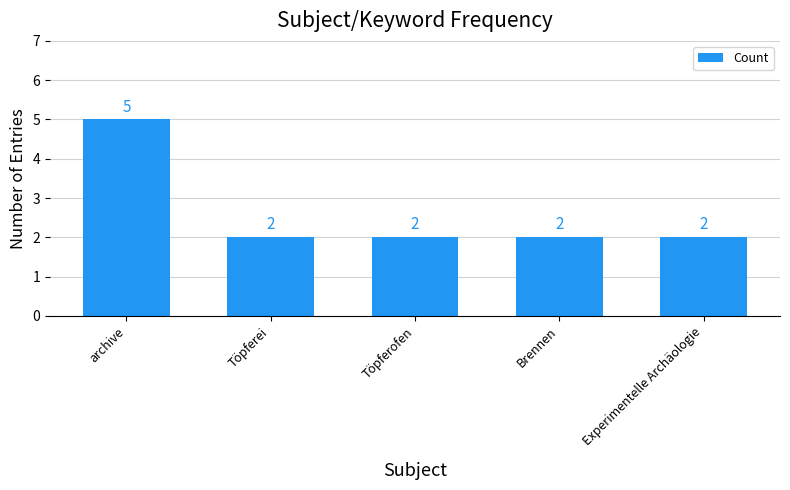

What is the value of the 1st bar from the left?

5